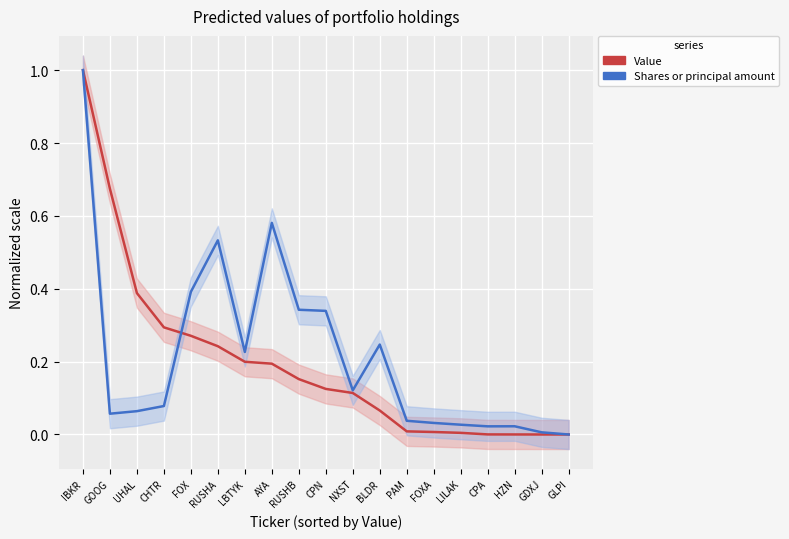

List the labels in order of Value value, largest first.

IBKR, GOOG, UHAL, CHTR, FOX, RUSHA, LBTYK, AYA, RUSHB, CPN, NXST, BLDR, PAM, FOXA, LILAK, CPA, HZN, GDXJ, GLPI